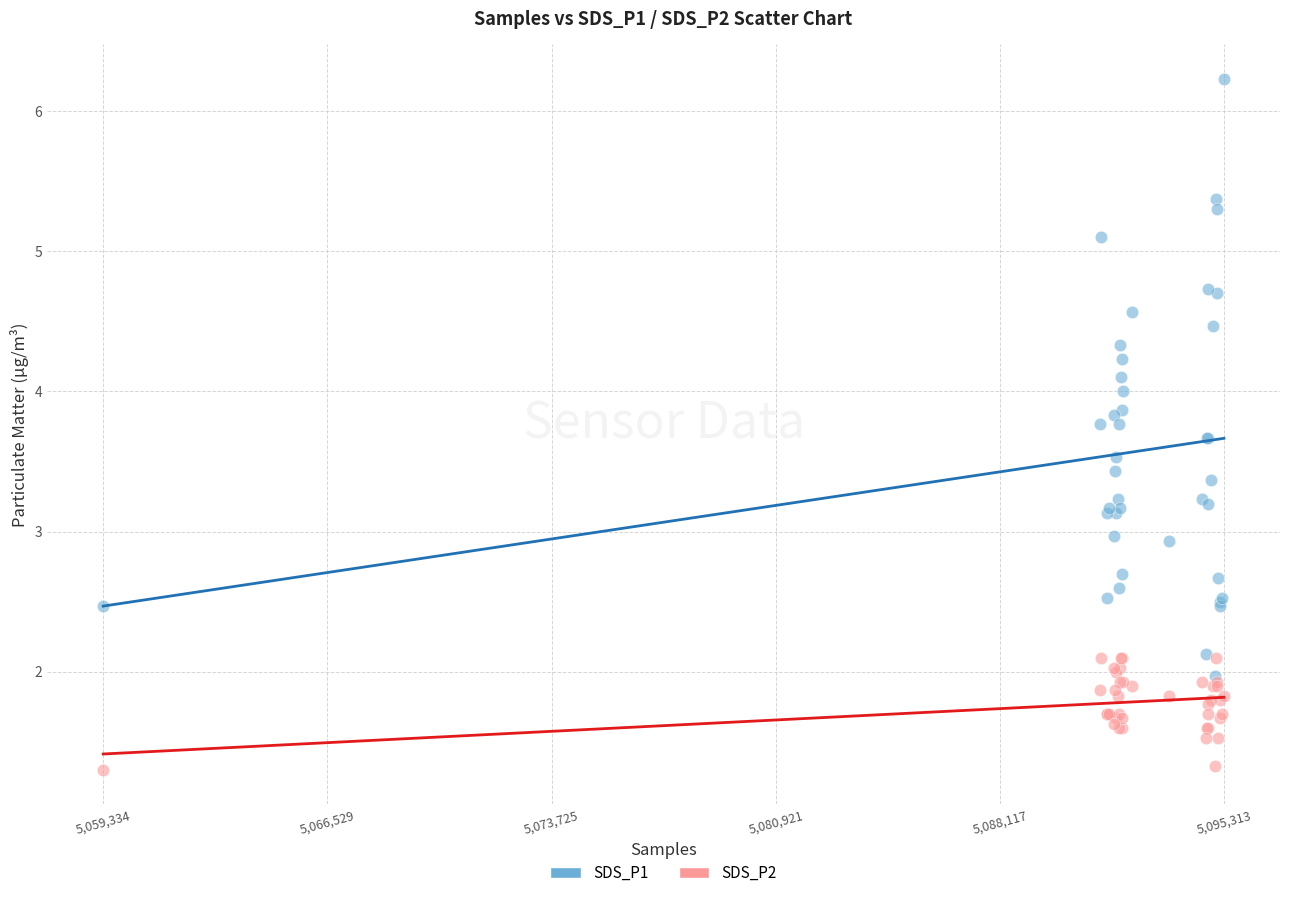

Which series has the widest spread of Y values?

SDS_P1